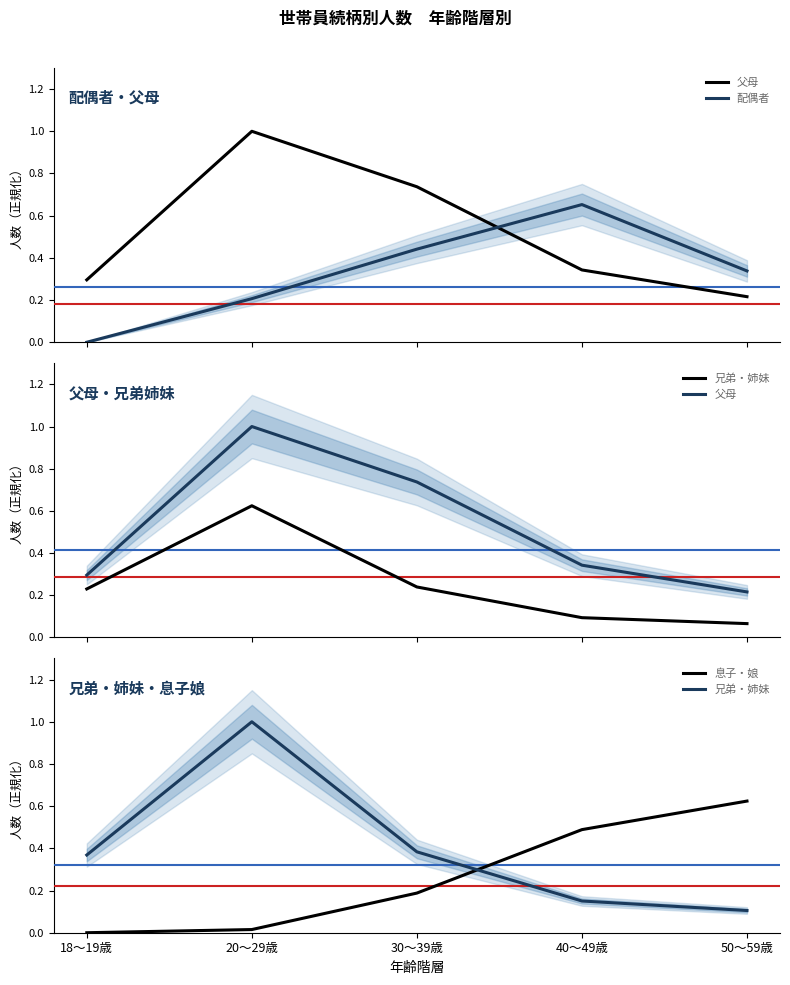

Rank the categories by 配偶者 value from lowest to highest.

18～19歳, 20～29歳, 50～59歳, 30～39歳, 40～49歳